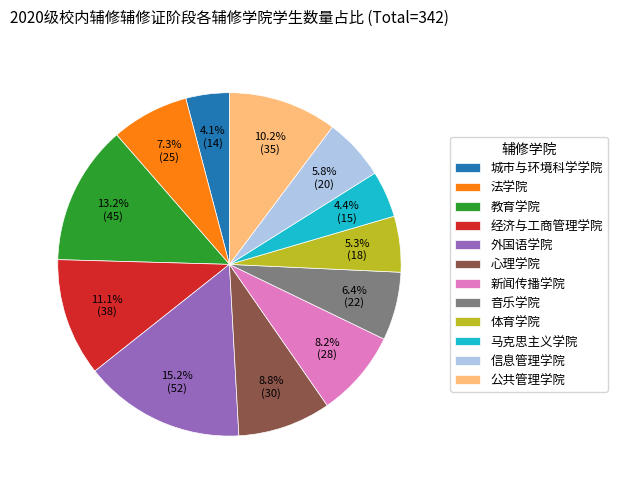

To the nearest percent, what is the combined percentage of 信息管理学院 and 马克思主义学院?

10%